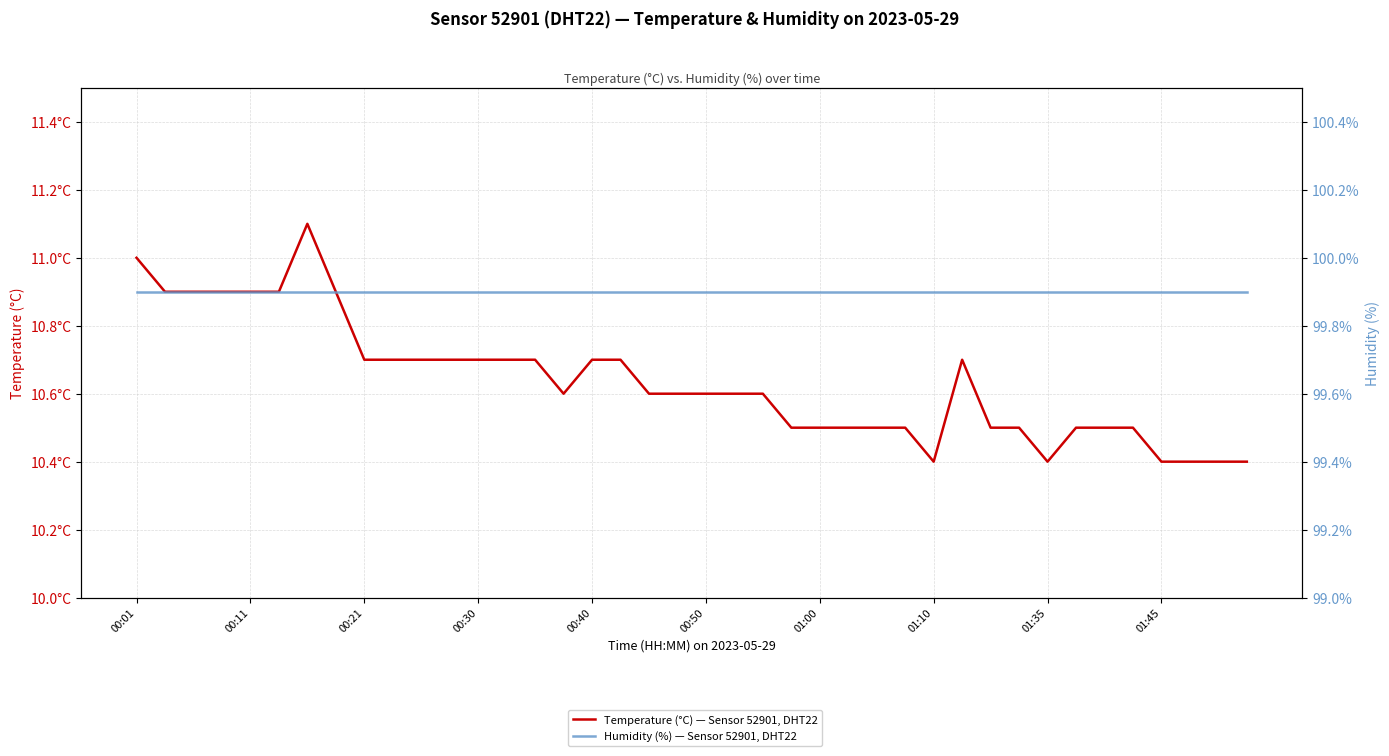

Which series has the widest spread of values?

Temperature (°C) — Sensor 52901, DHT22